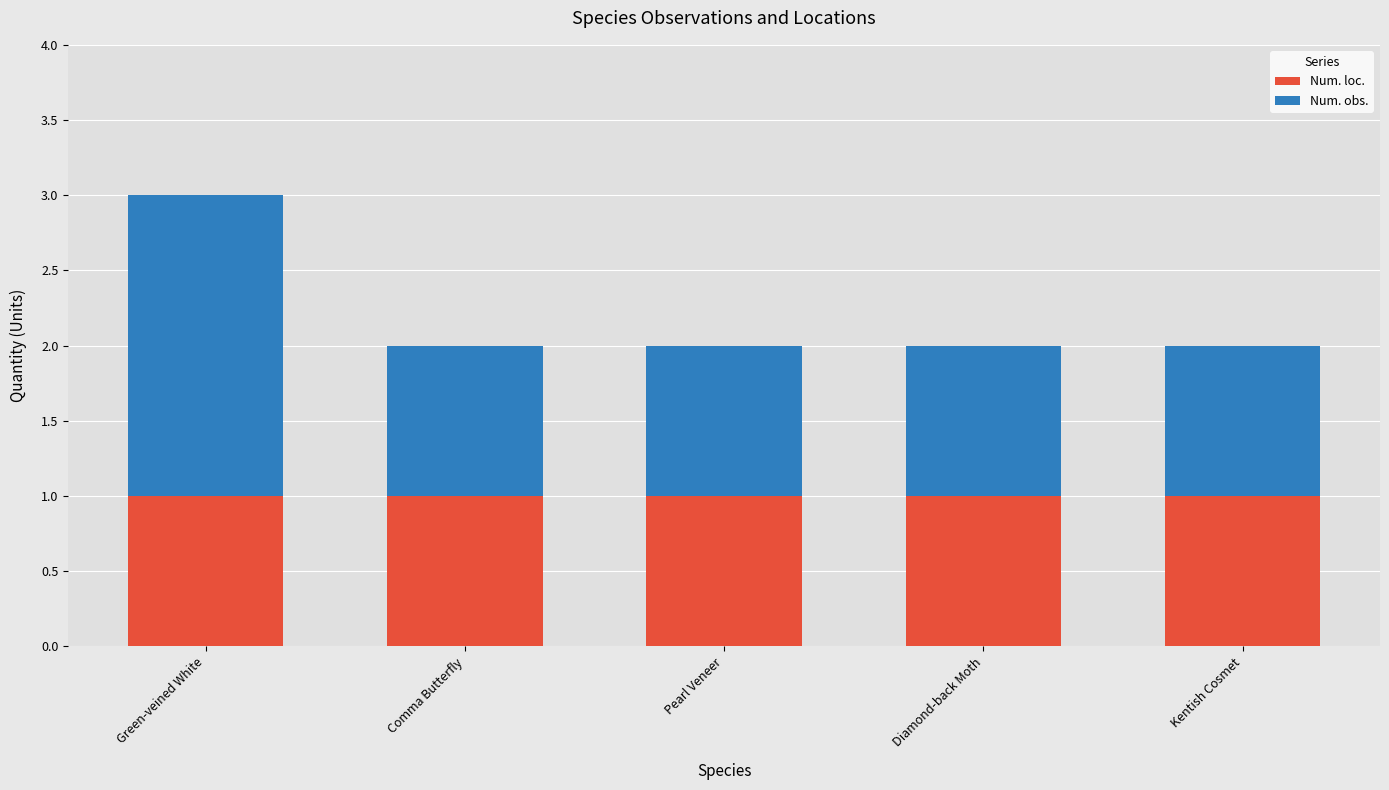

The value of Num. loc. at Diamond-back Moth is 1. True or false?

True